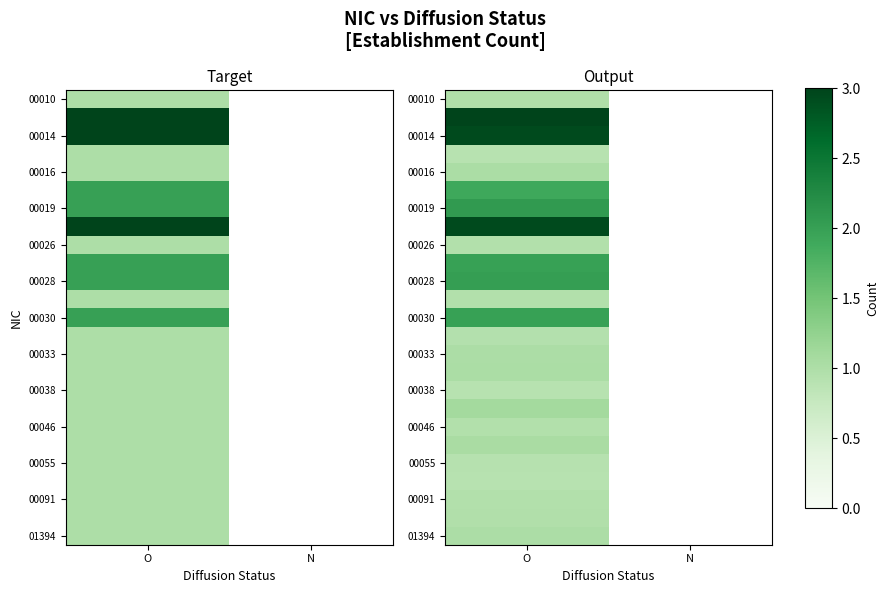

What is the smallest value displayed?

0.9